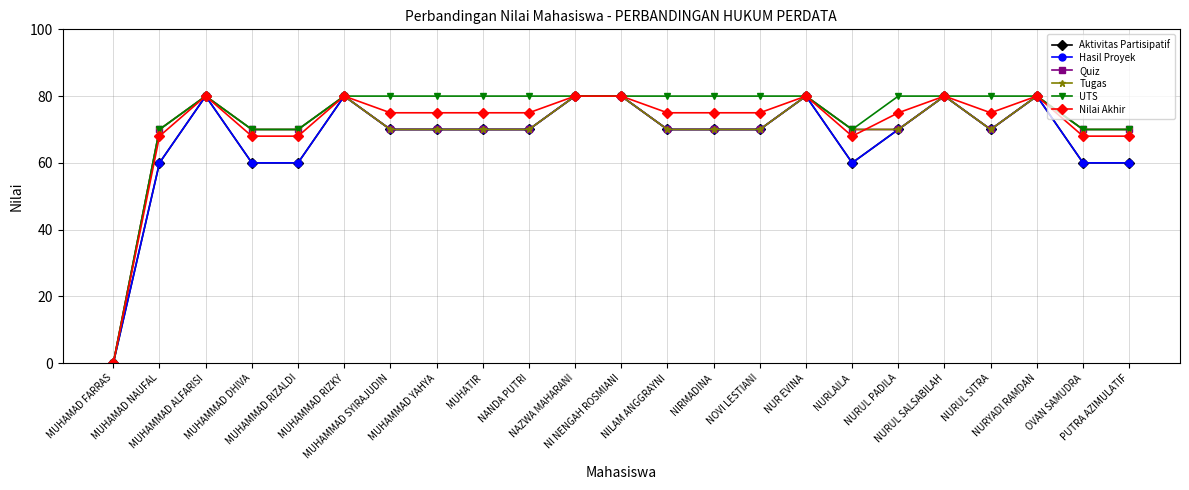

What is the label of the 17th point from the left?

NURLAILA